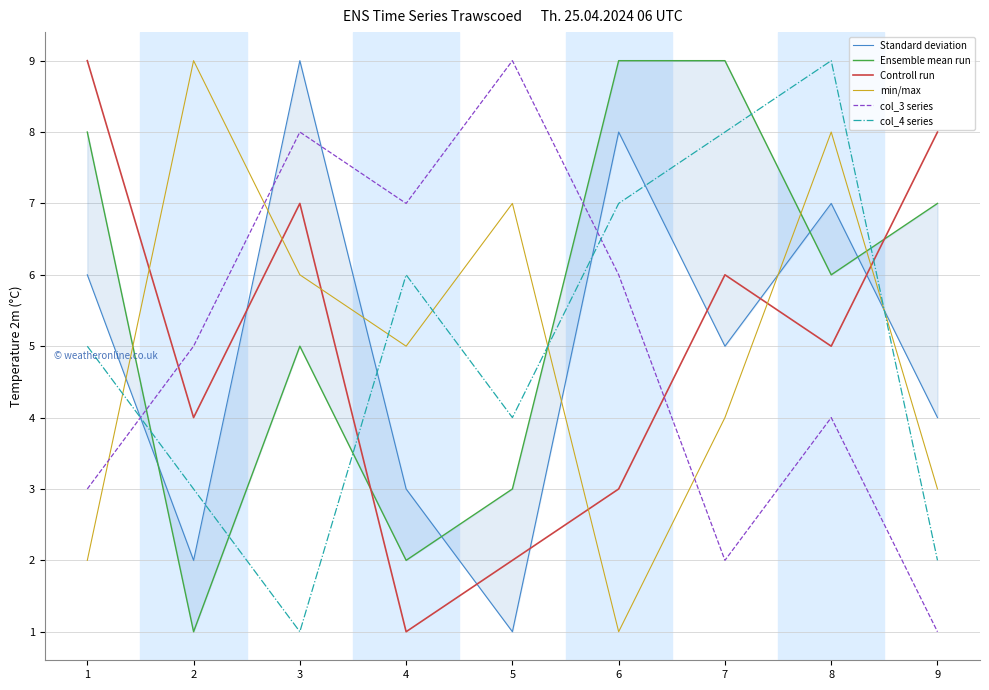

How many lines are shown in the chart?

6